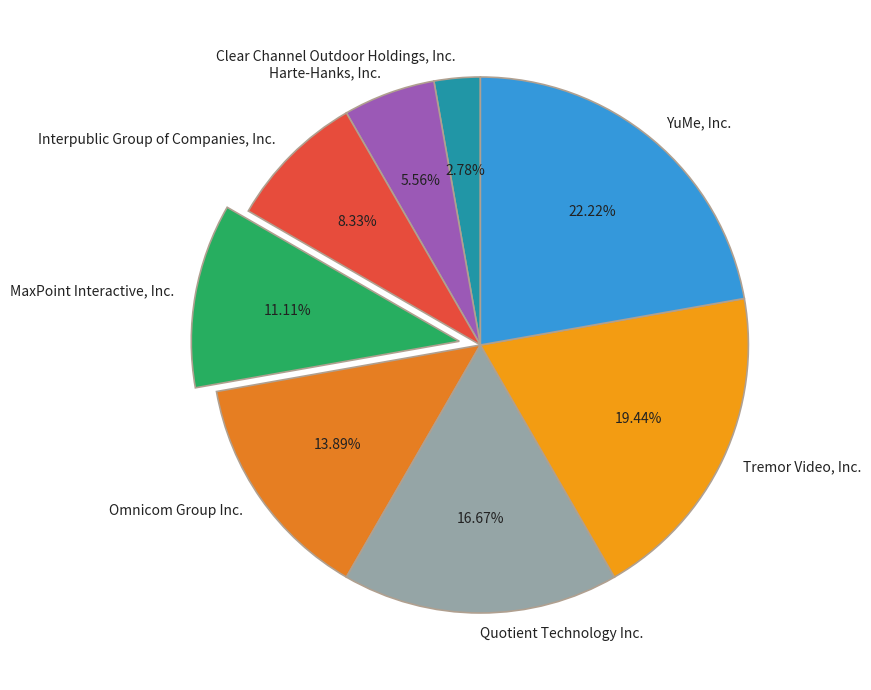

The Quotient Technology Inc. slice represents 27% of the pie. True or false?

False